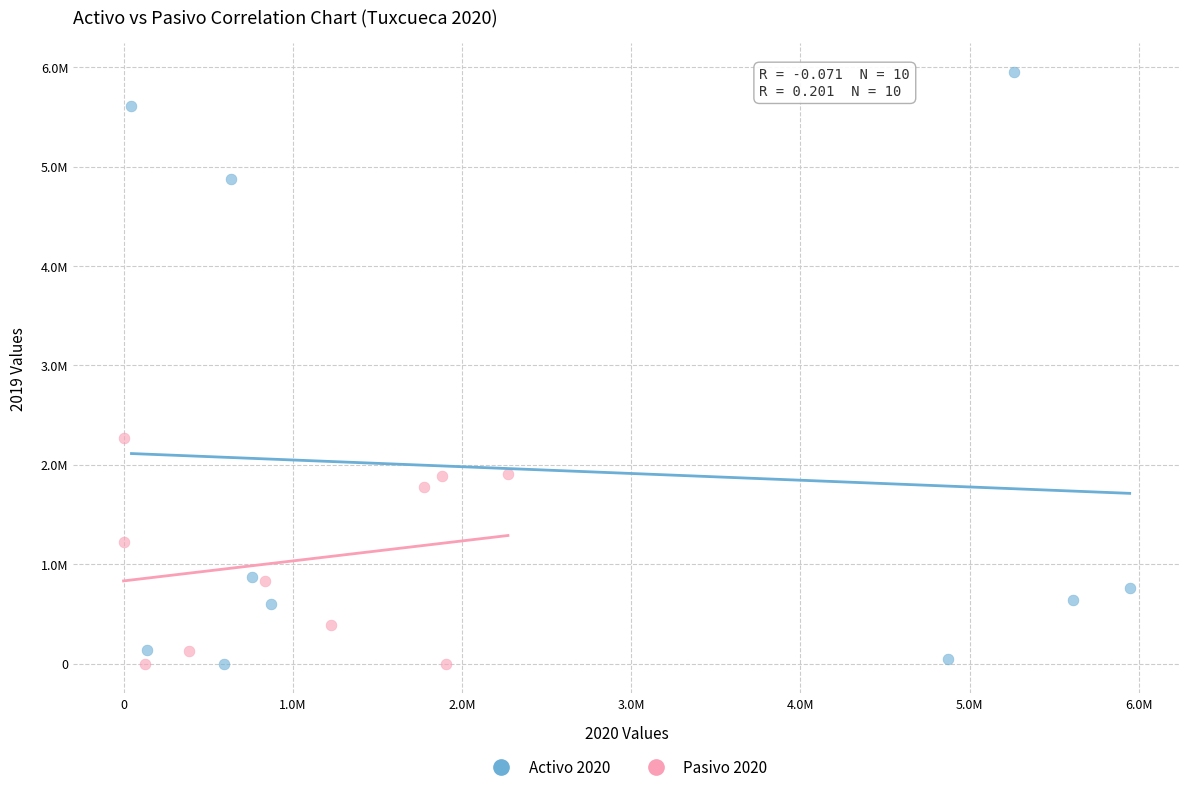

Which series reaches the maximum Y coordinate?

Activo 2020